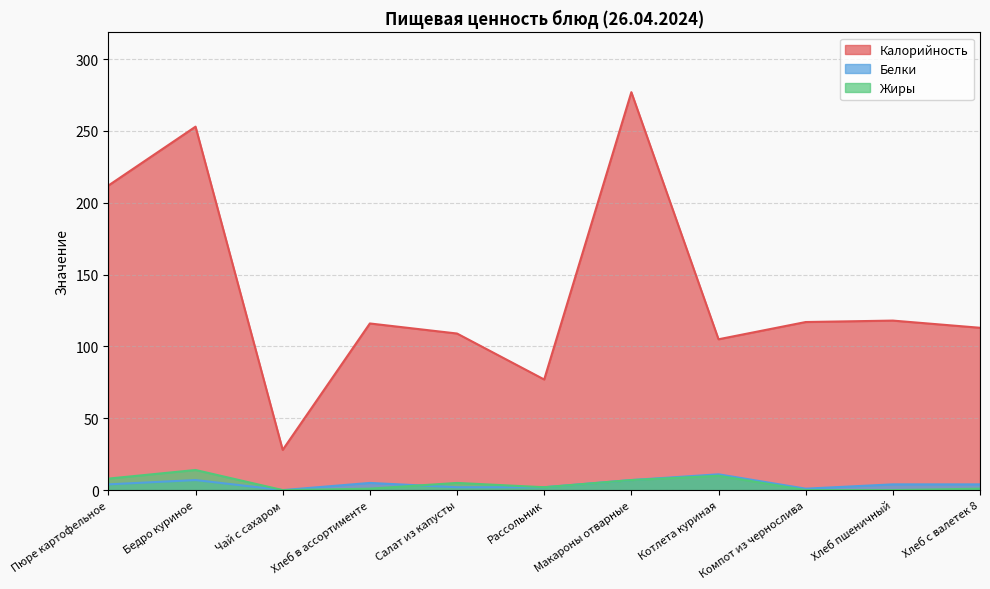

What is the average value of the Белки series?

4